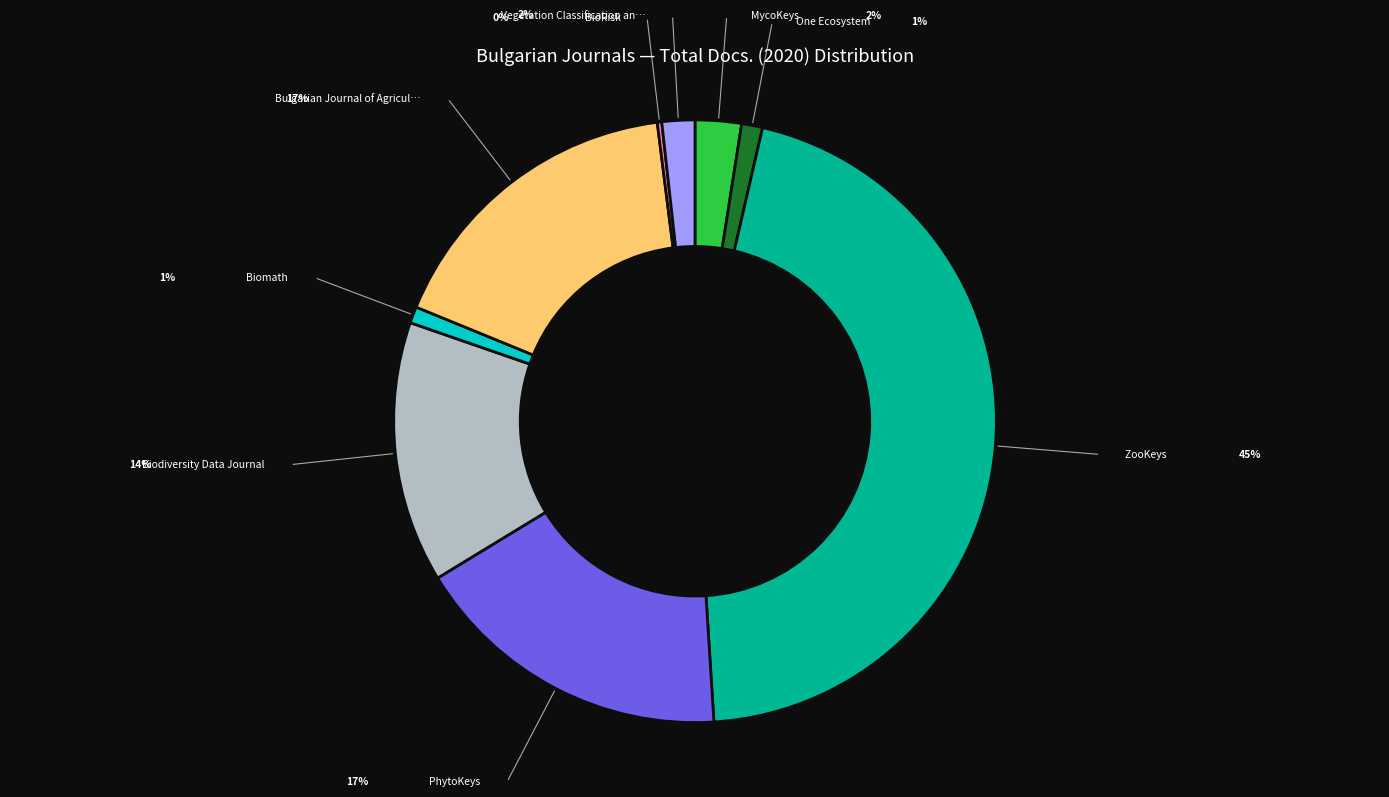

Does any single category account for the majority?

No